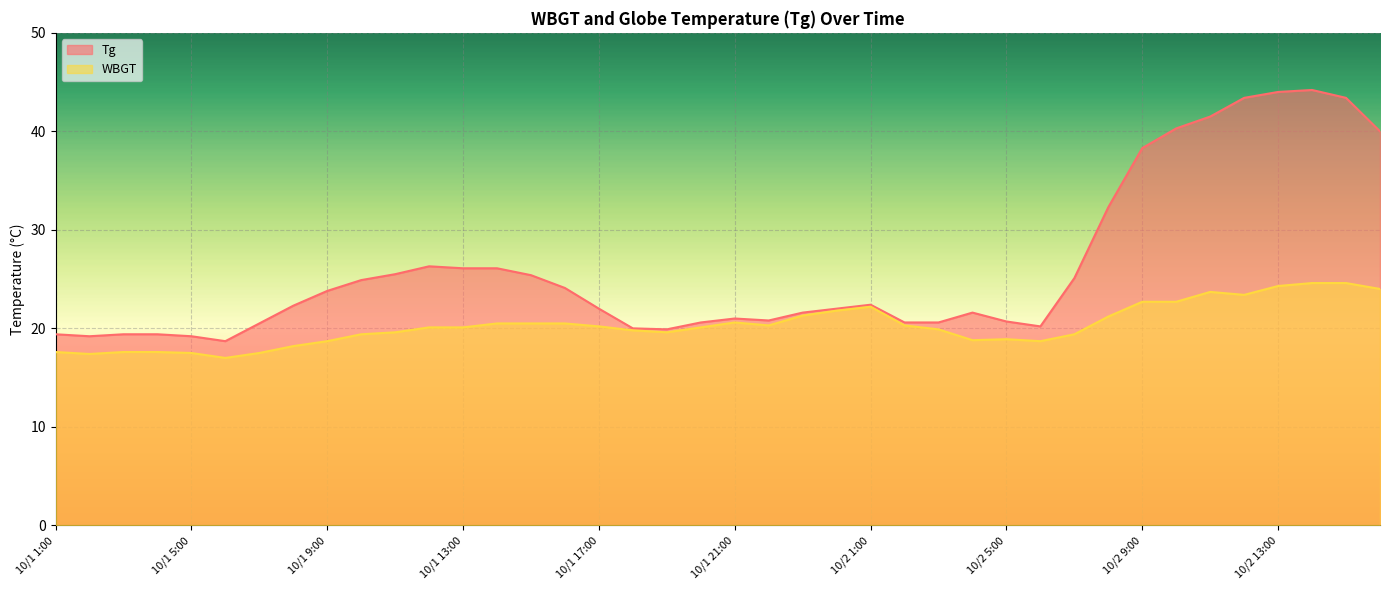

At which label does WBGT first exceed 20?

10/1 12:00